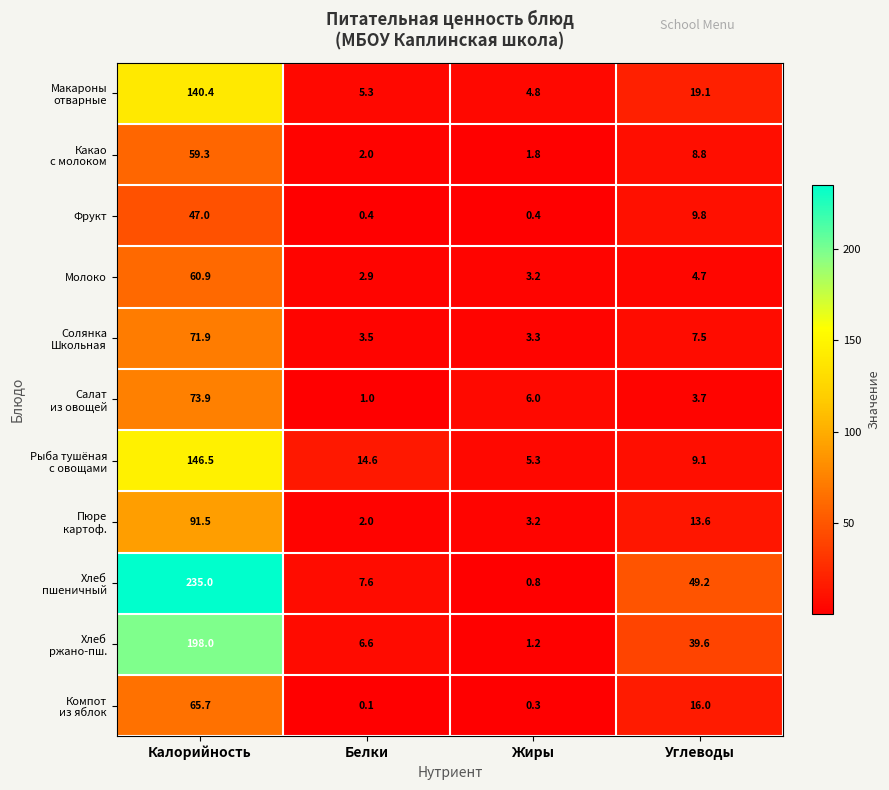

Which category has the lowest value across all series?

Белки